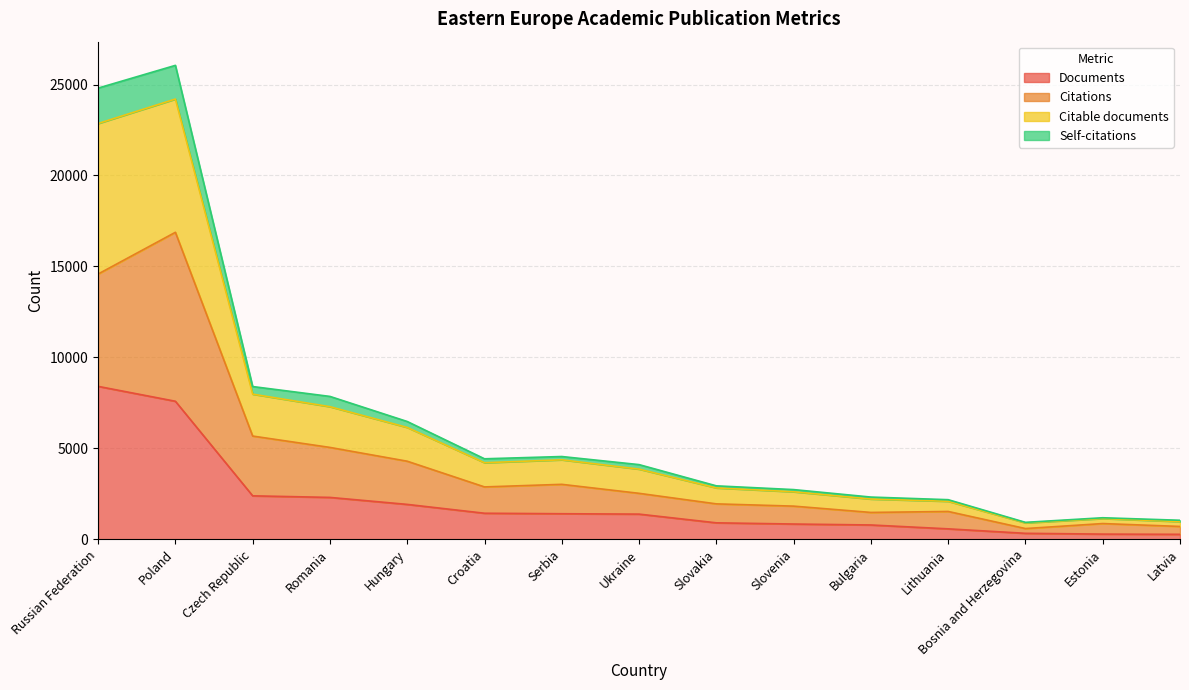

Between Latvia and Hungary, which is larger?

Hungary